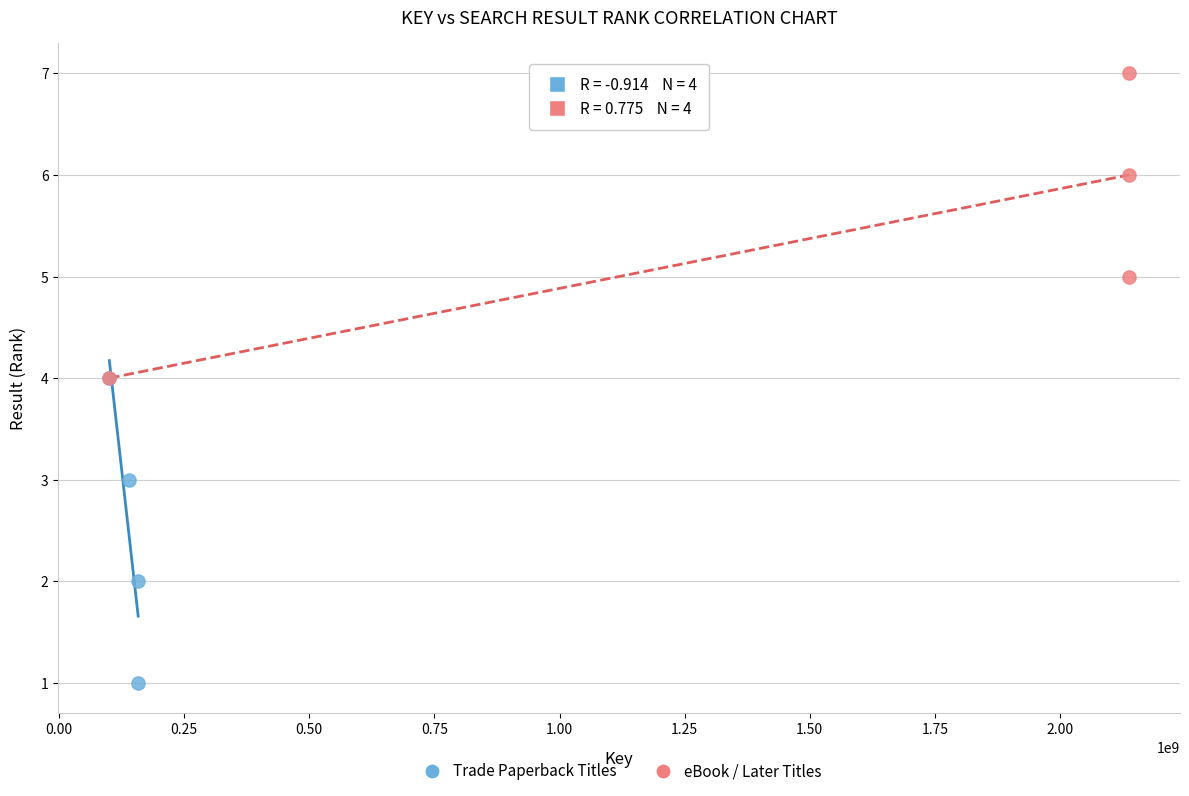

What are all the series names shown in the legend?

Trade Paperback Titles, eBook / Later Titles